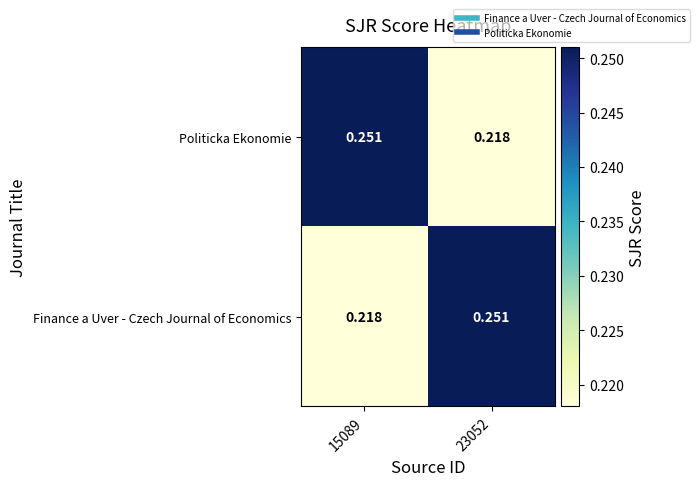

Rank the series at 23052 from highest to lowest value.

Finance a Uver - Czech Journal of Economics, Politicka Ekonomie